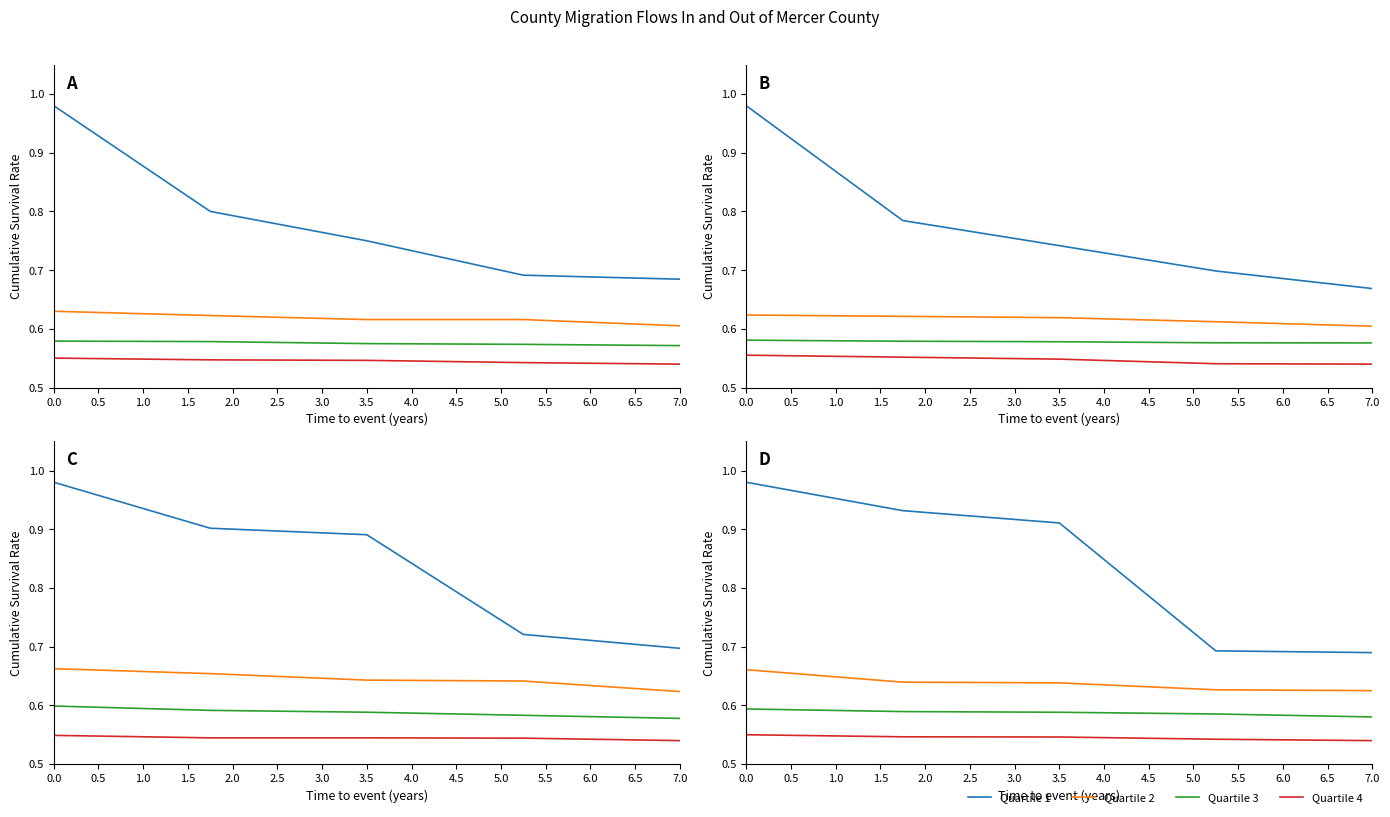

At how many categories does at least one series exceed 0?

5